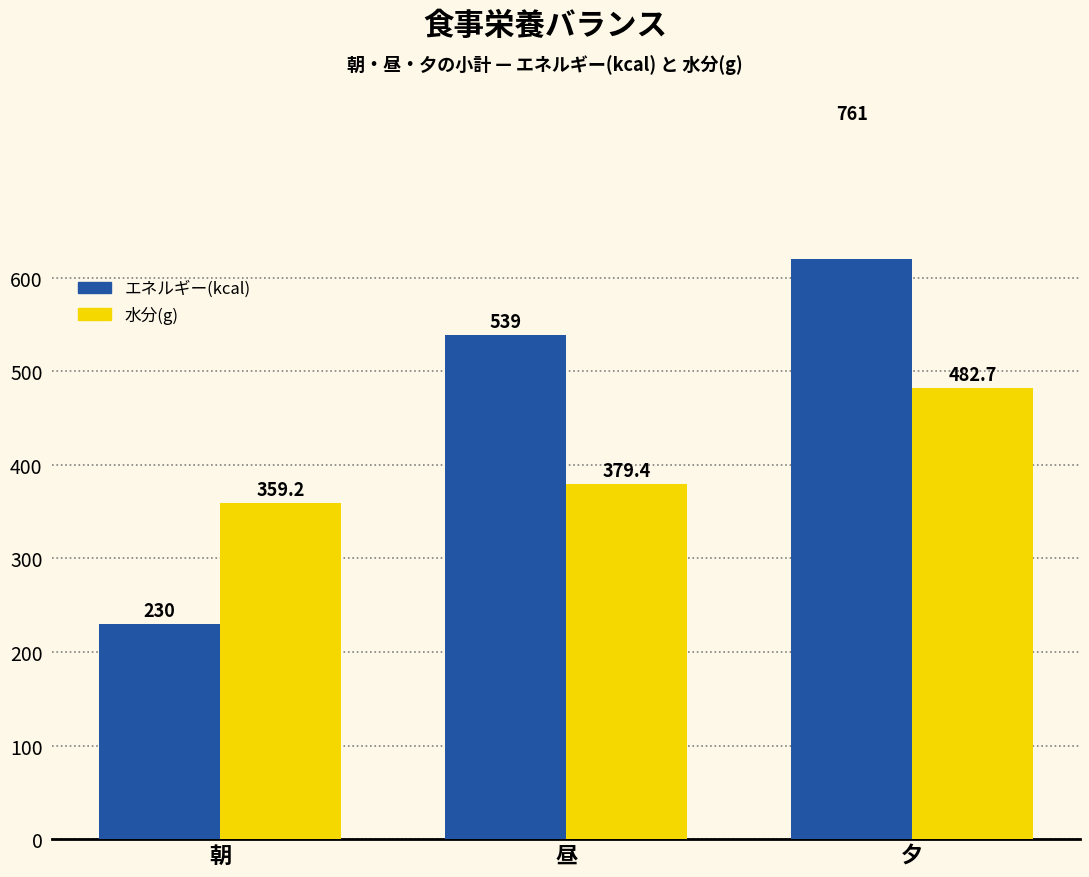

Count the エネルギー(kcal) values in the range 230 to 761.

3